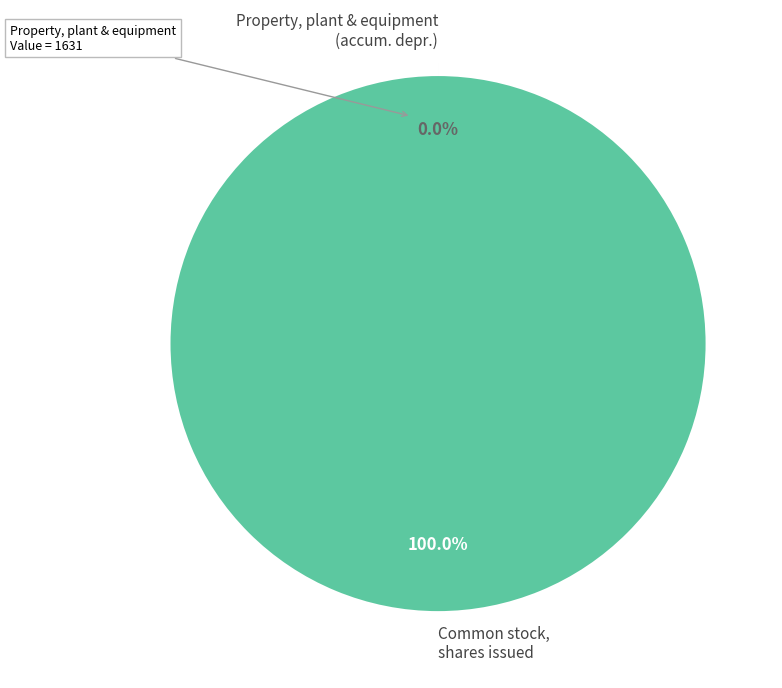

Is there a majority slice in this chart?

Yes